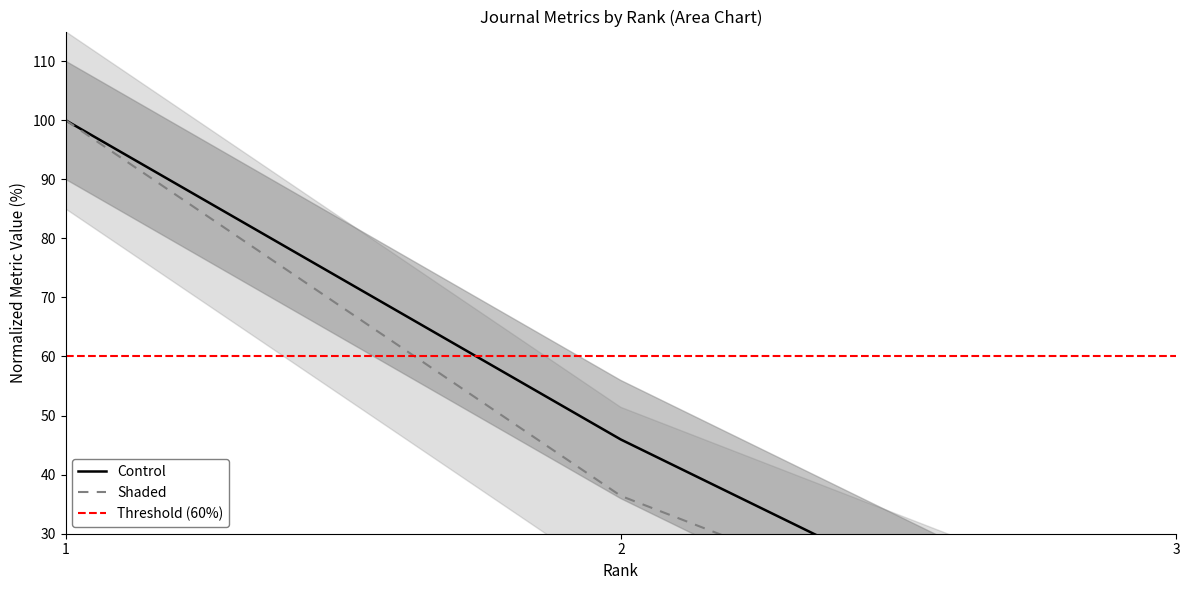

Is this an area chart (filled region under the line)?

No